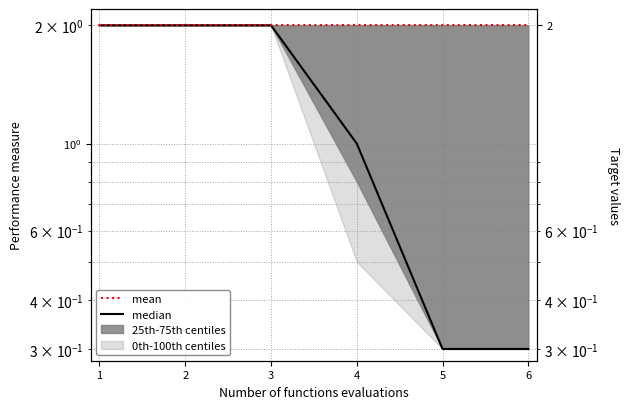

Is the value of mean at 1 greater than the value of median at 1?

No